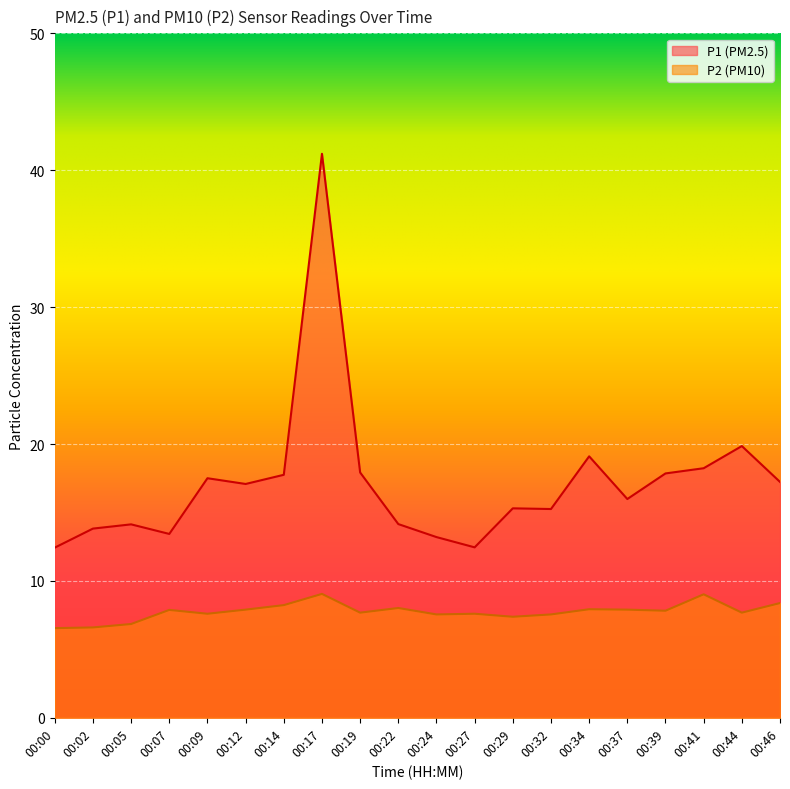

What is the sum of all P2 values?

155.2